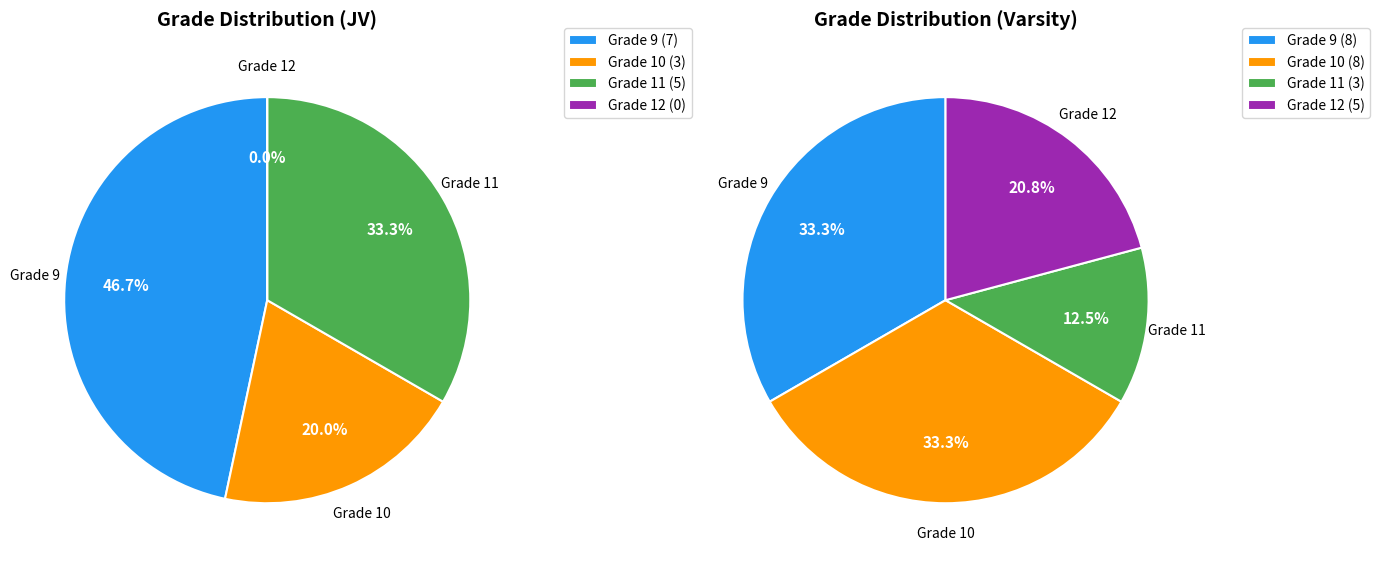

What is the difference between the highest and lowest values at 9?

1